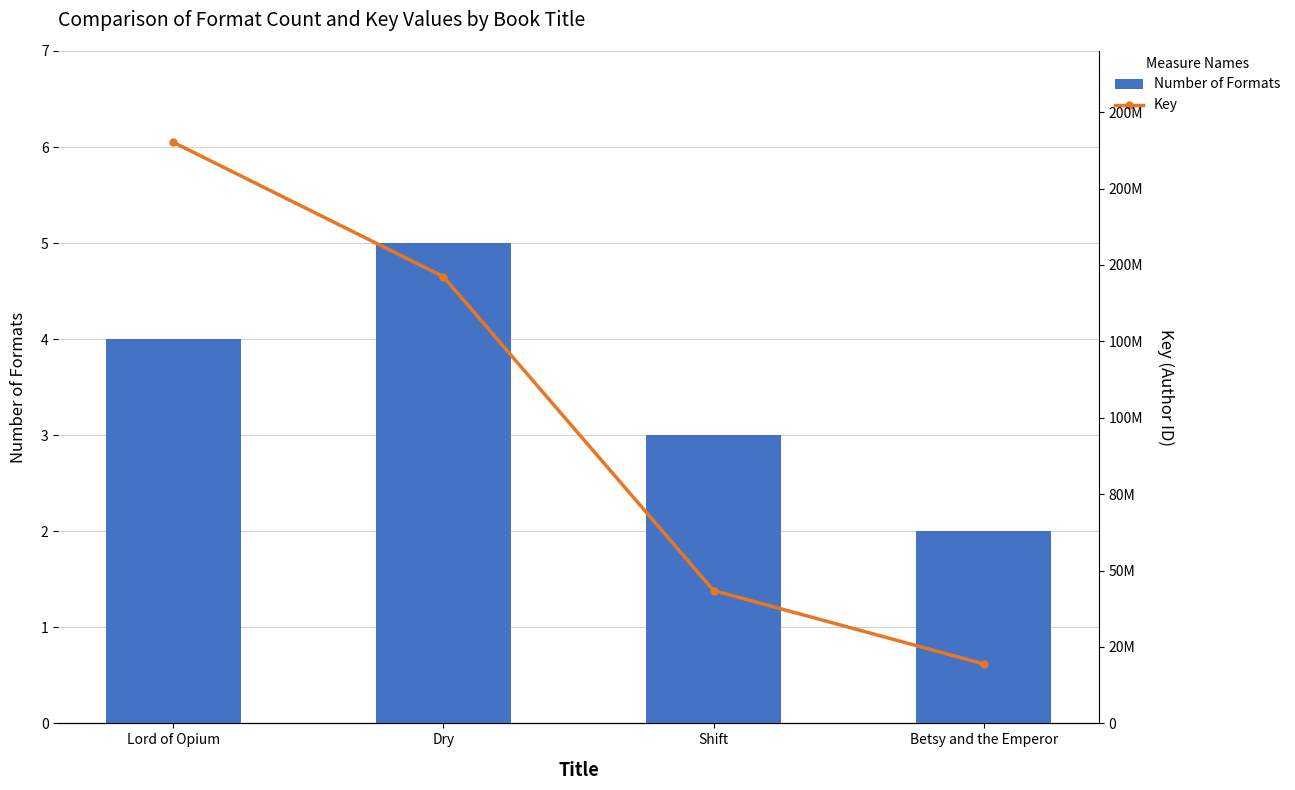

Which series changed the most between Lord of Opium and Betsy and the Emperor?

Key